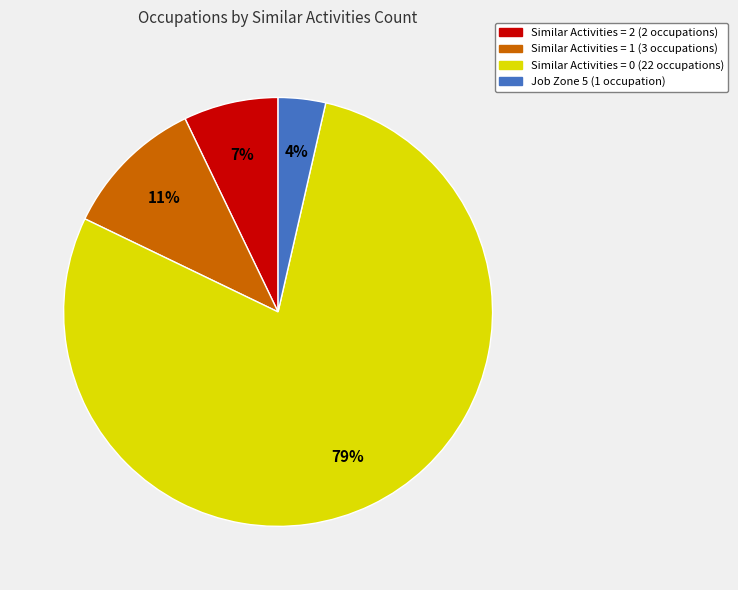

To the nearest percent, what is the average slice percentage?

25%